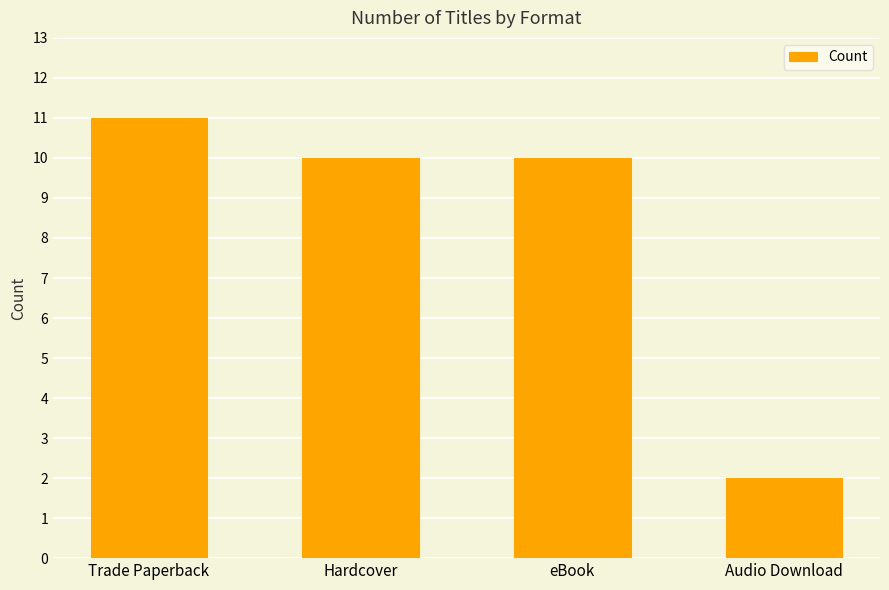

What is the average value?

8